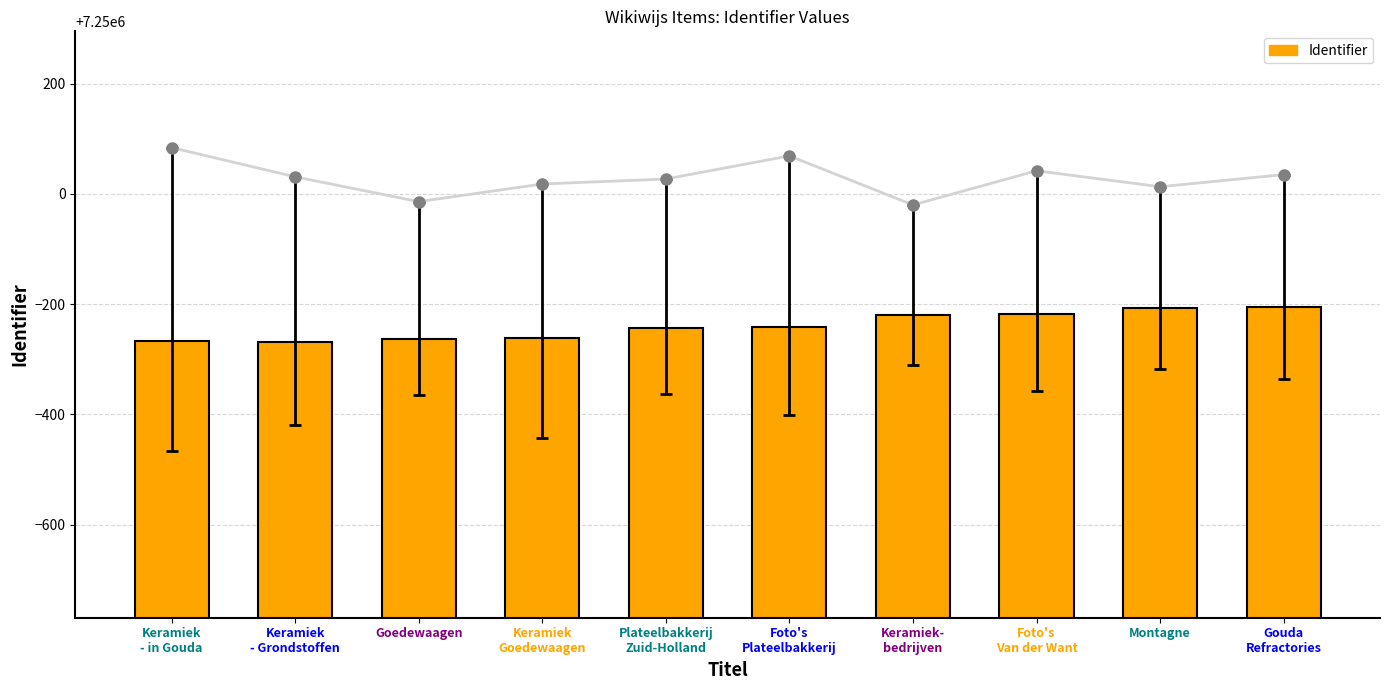

Reading left to right, what are all the values shown in this chart?

Keramiek
- in Gouda=7249734	Keramiek
- Grondstoffen=7249731	Goedewaagen=7249736	Keramiek
Goedewaagen=7249738	Plateelbakkerij
Zuid-Holland=7249757	Foto's
Plateelbakkerij=7249759	Keramiek-
bedrijven=7249780	Foto's
Van der Want=7249782	Montagne=7249793	Gouda
Refractories=7249795